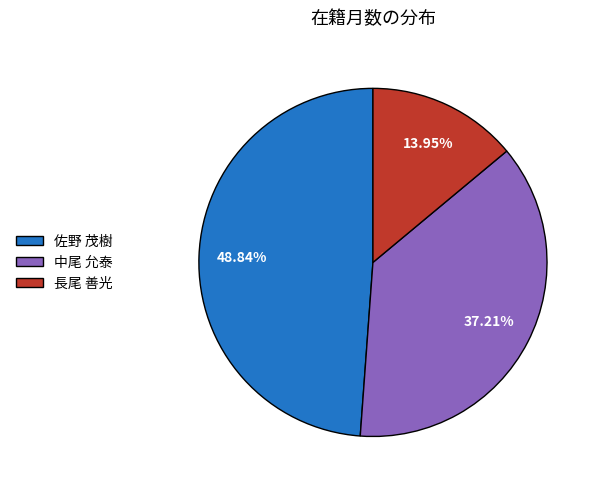

Between 佐野 茂樹 and 中尾 允泰, which is larger?

佐野 茂樹